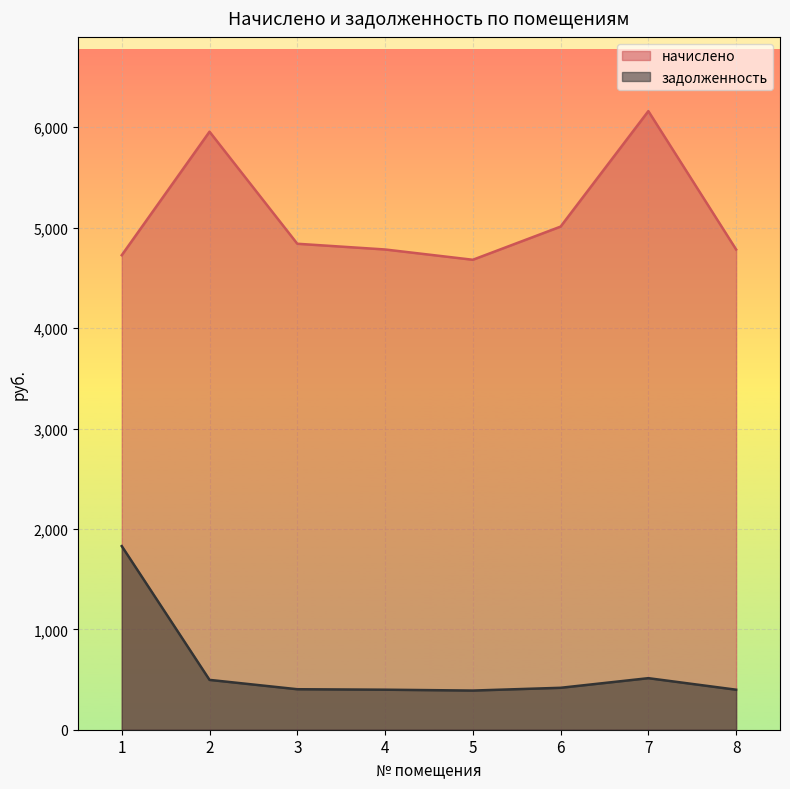

At which category does задолженность reach its first local peak?

7